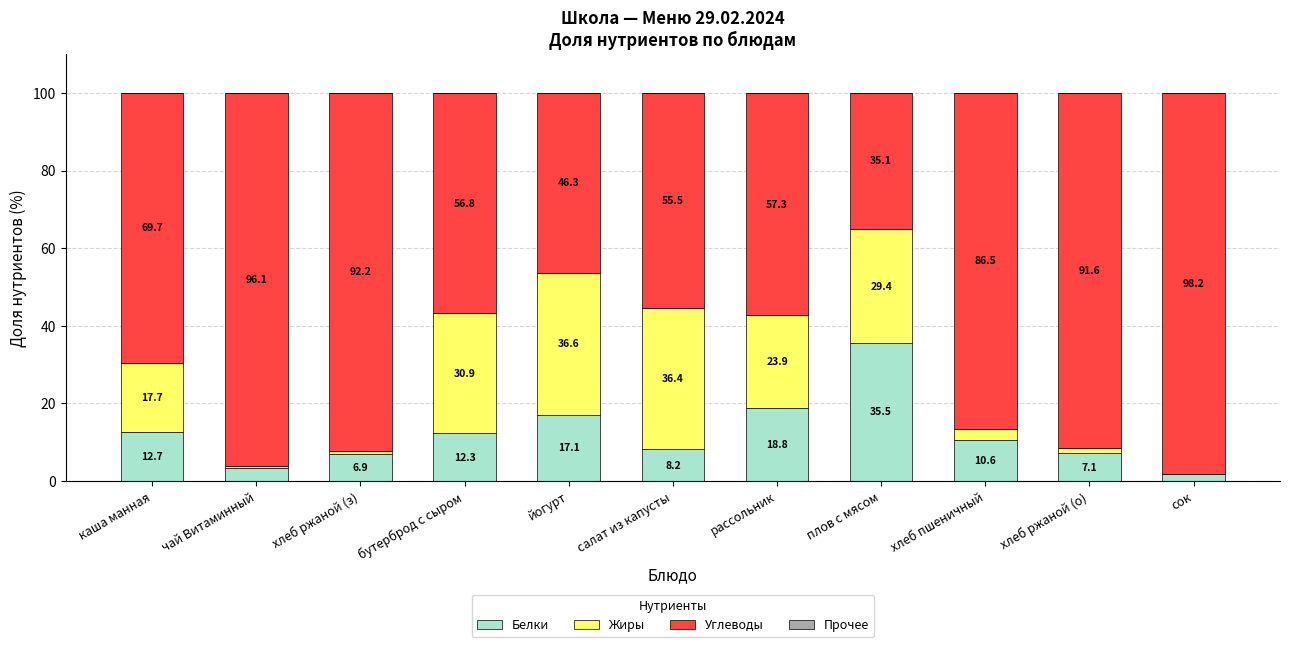

Where is Белки nearest to the value 18?

рассольник